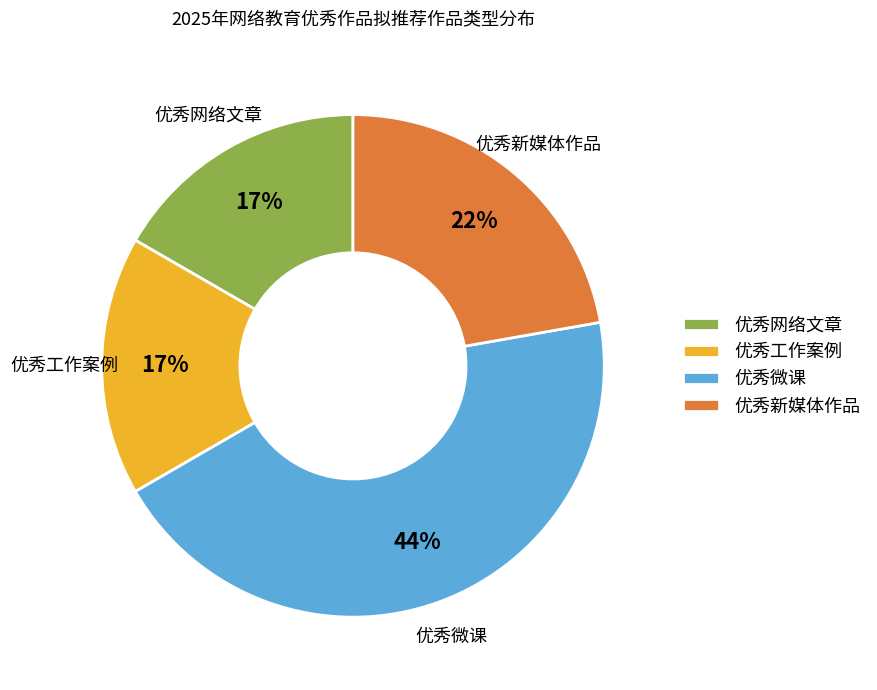

Combined, do 优秀新媒体作品 and 优秀网络文章 account for over 50%?

No